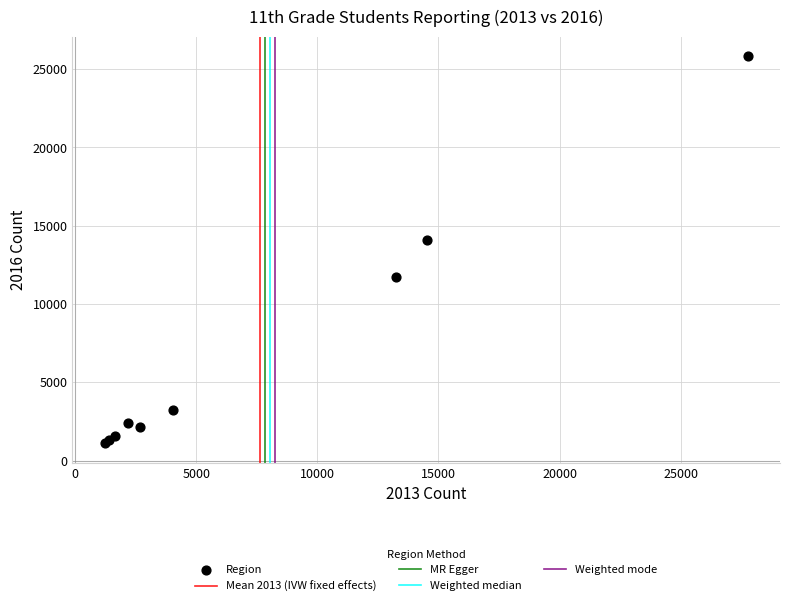

What Y value in the scatter plot is closest to 13456?

14099